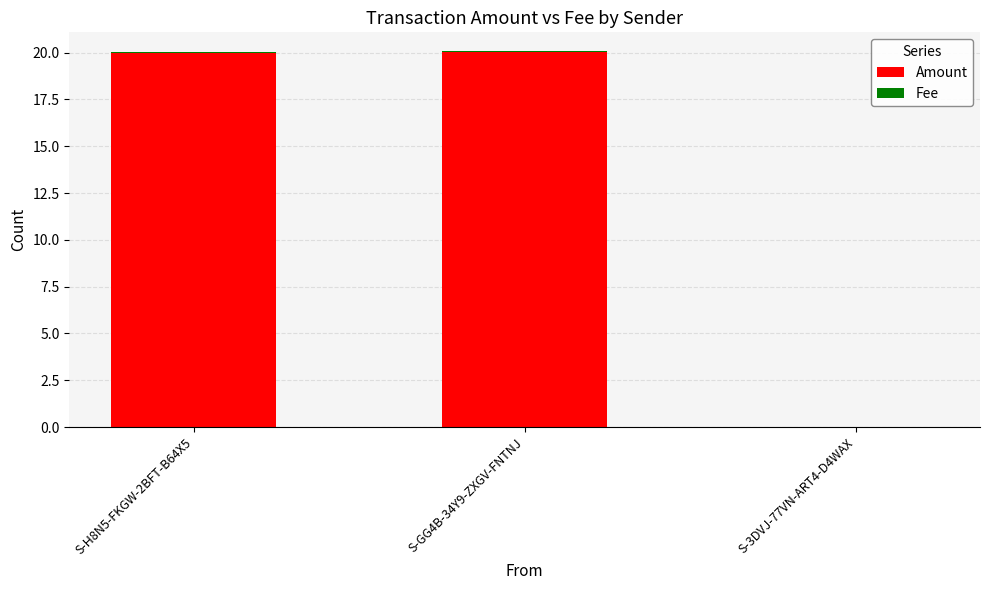

The value of Amount at S-GG4B-34Y9-ZXGV-FNTNJ is 29.9. True or false?

False